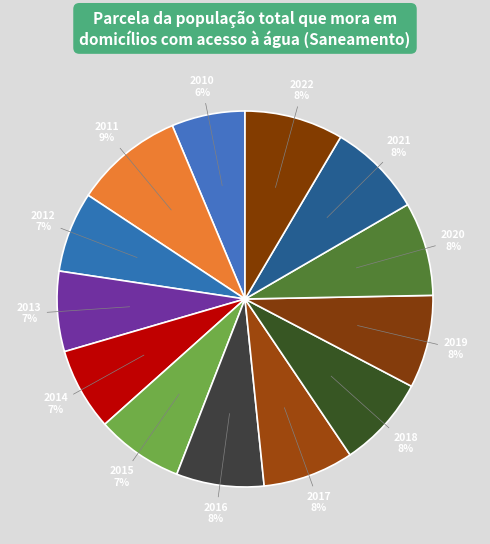

The 2015 slice represents 20% of the pie. True or false?

False